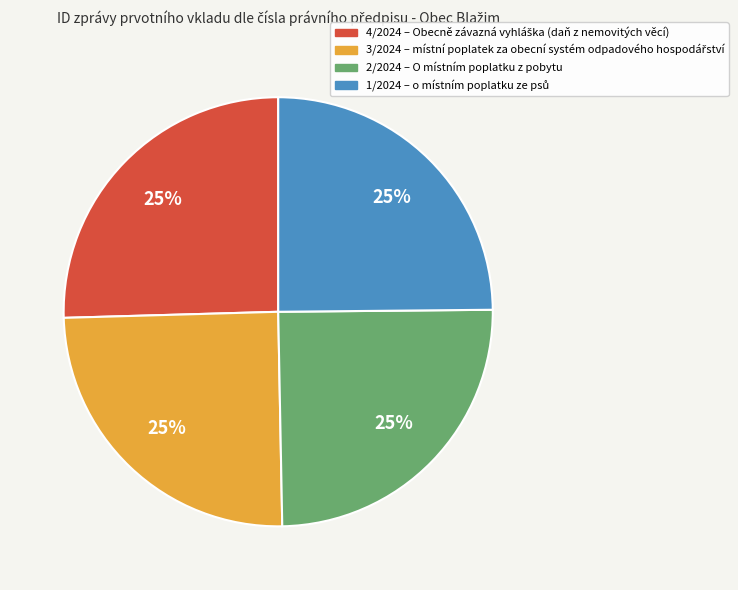

Approximately how many times larger is the value at 1/2024 compared to 4/2024?

1.0